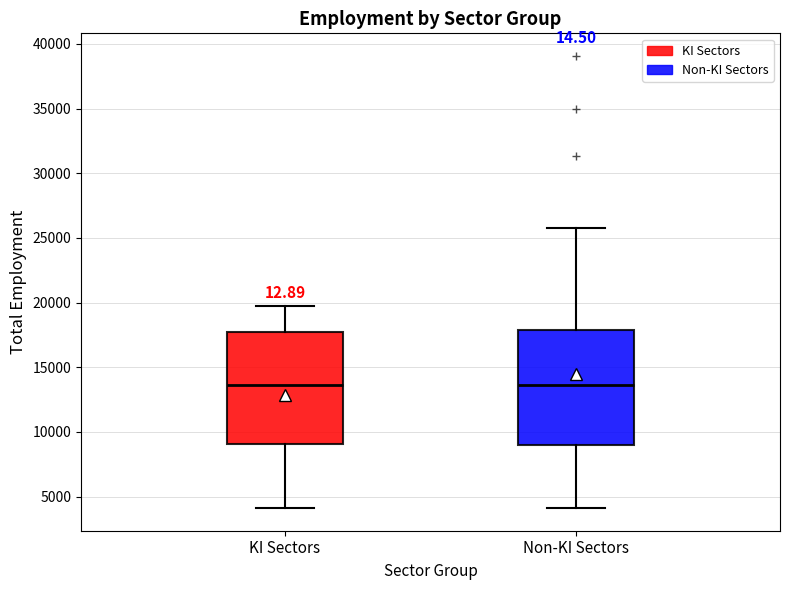

Where does the median line of the box for KI Sectors sit on the y-axis? The values are not printed on the chart, so give them approximately, as read against the axis.

13500